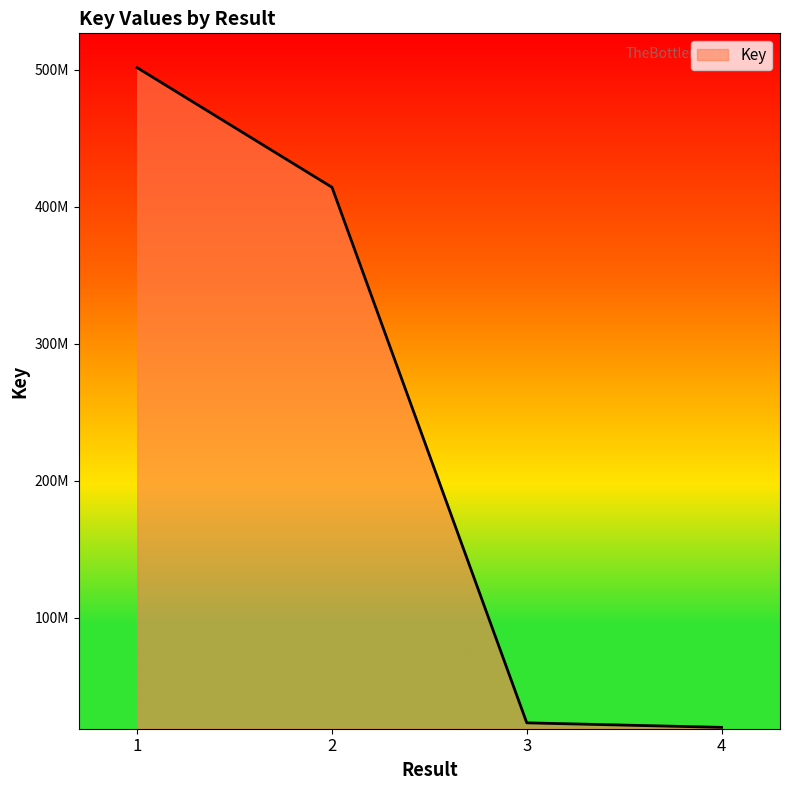

What is the change in value from 1 to 4?

-481550046